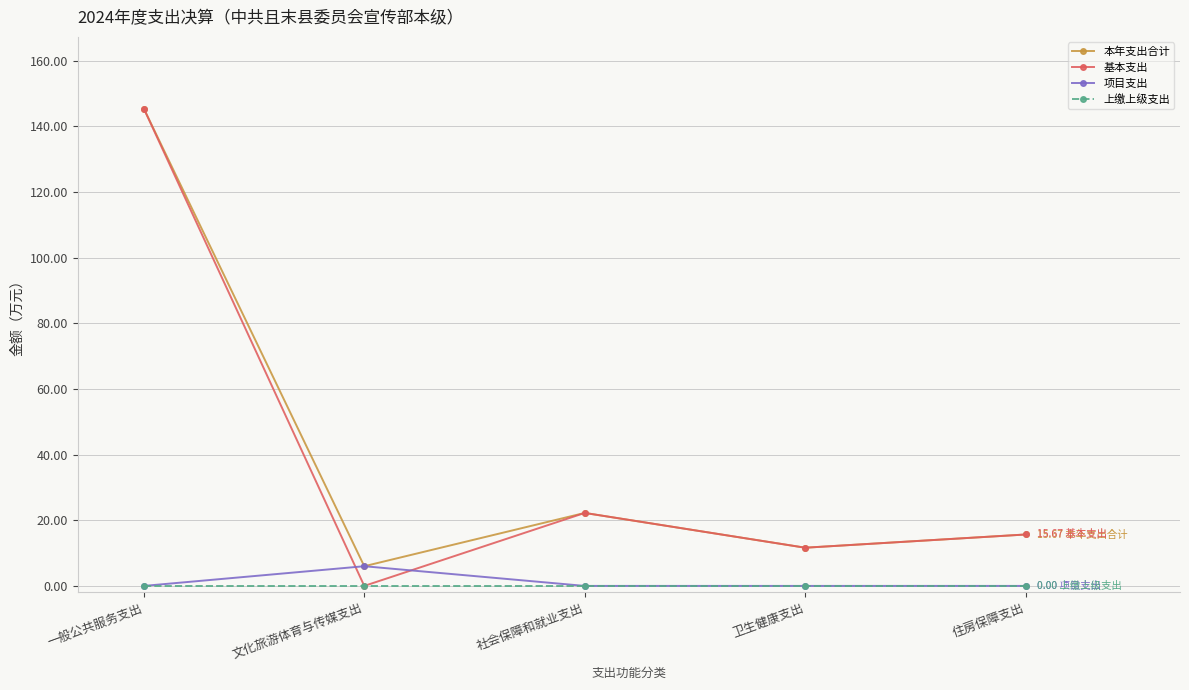

Reading left to right, transcribe all the data shown in this chart.

本年支出合计: 145.5	6.0	22.2	11.6	15.7
基本支出: 145.5	0.0	22.2	11.6	15.7
项目支出: 0.0	6.0	0.0	0.0	0.0
上缴上级支出: 0.0	0.0	0.0	0.0	0.0